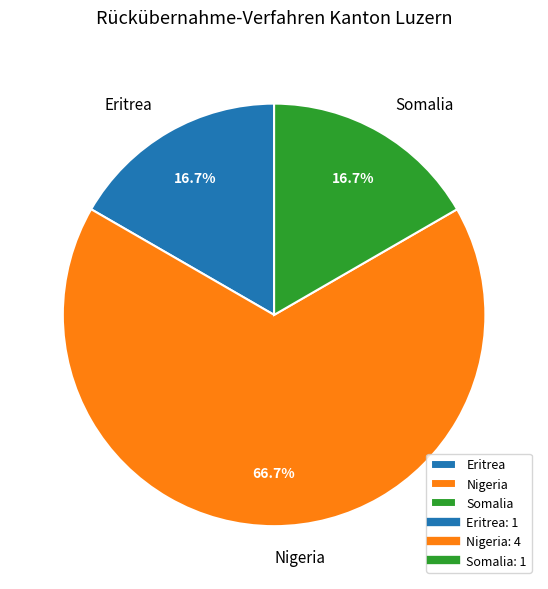

What is the largest slice in the pie chart?

Nigeria